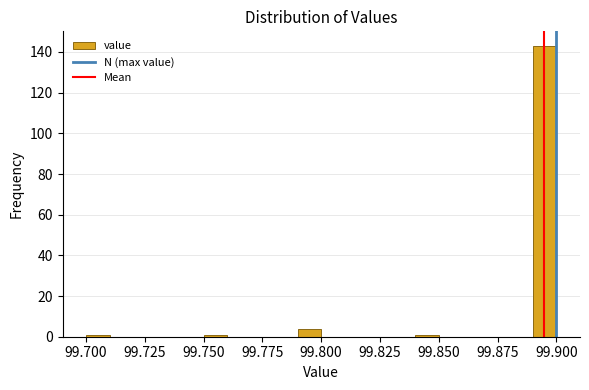

Read against the x-axis, roughly where is the centre of the tallest bar?

99.895